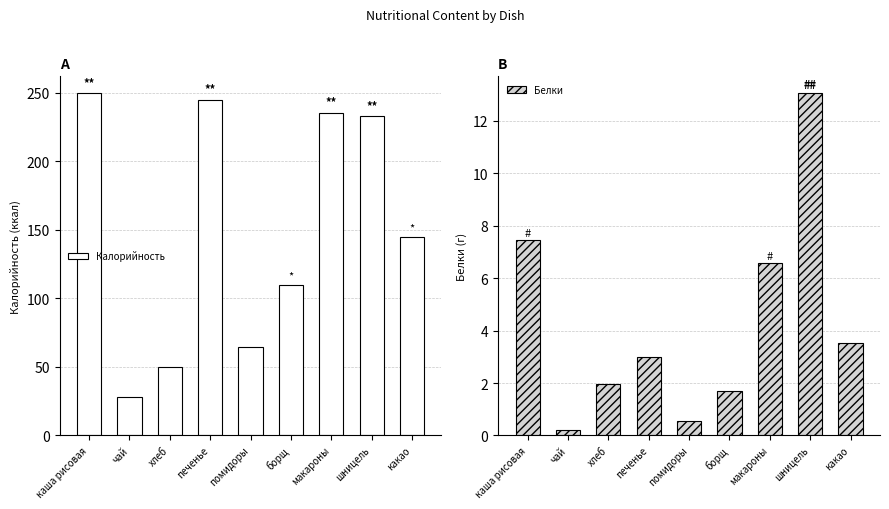

Which series changed the most between борщ and макароны?

Калорийность